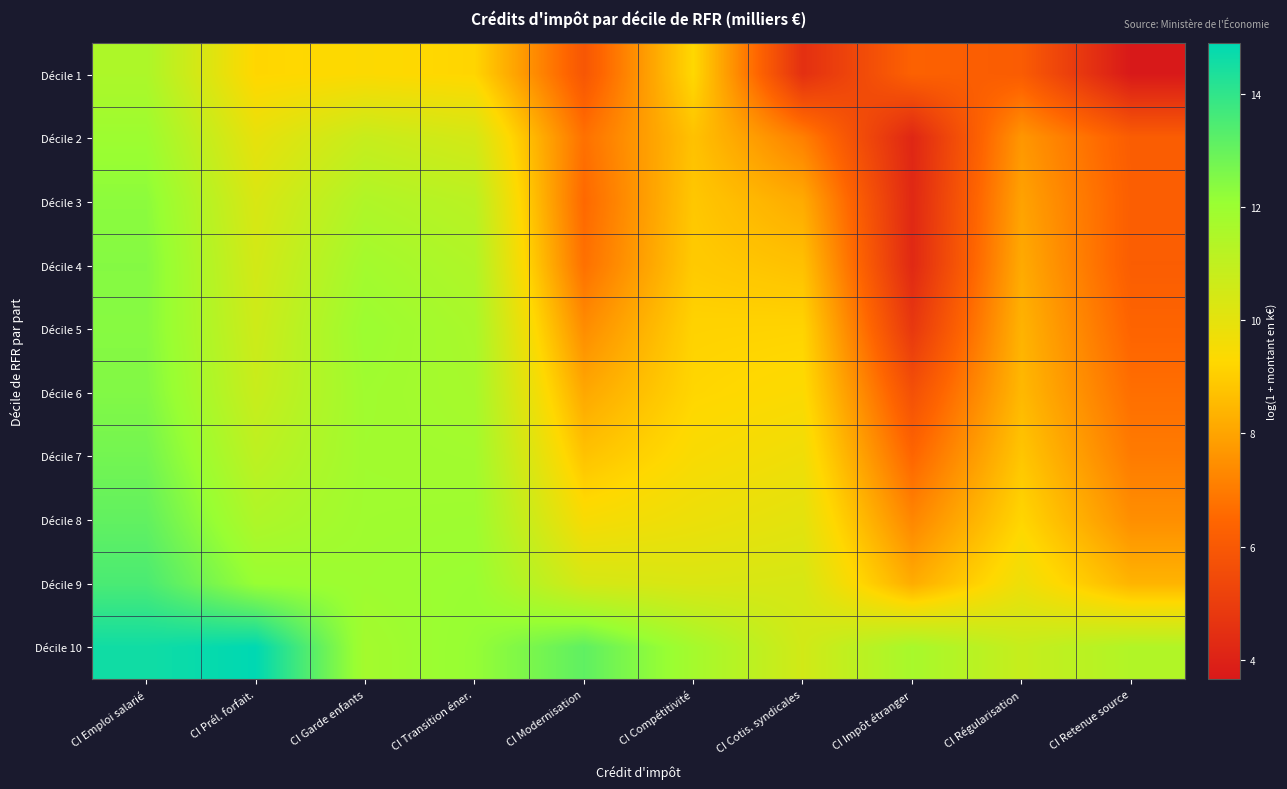

Between CI Emploi salarié and CI Prél. forfait., which is larger?

CI Emploi salarié